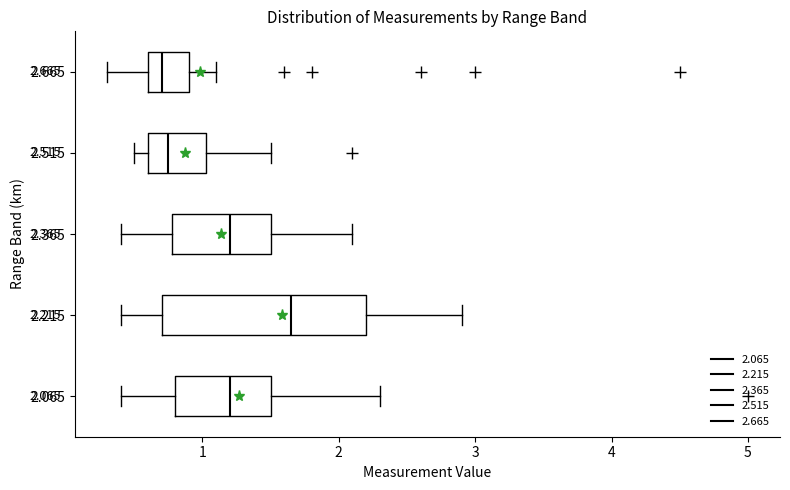

Comparing the boxes themselves (not the whiskers), which one is the widest?

2.215